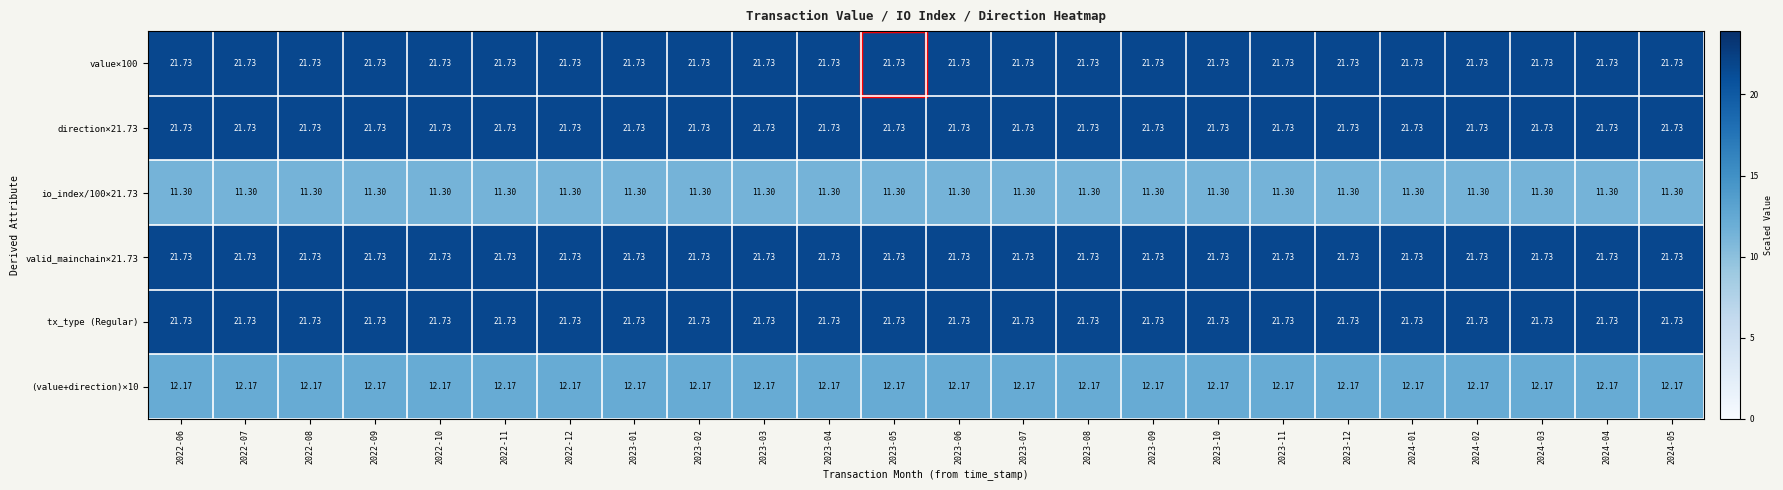

What is the maximum value shown in the chart?

21.7